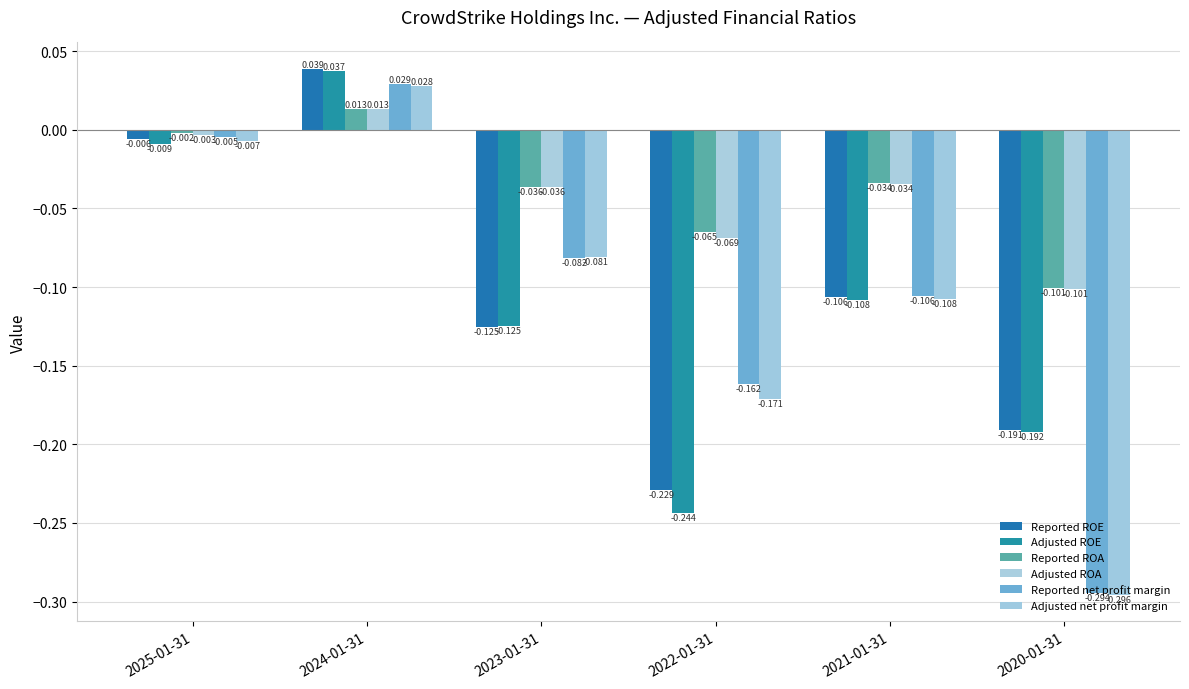

How many data points in Adjusted ROA are above 0?

1